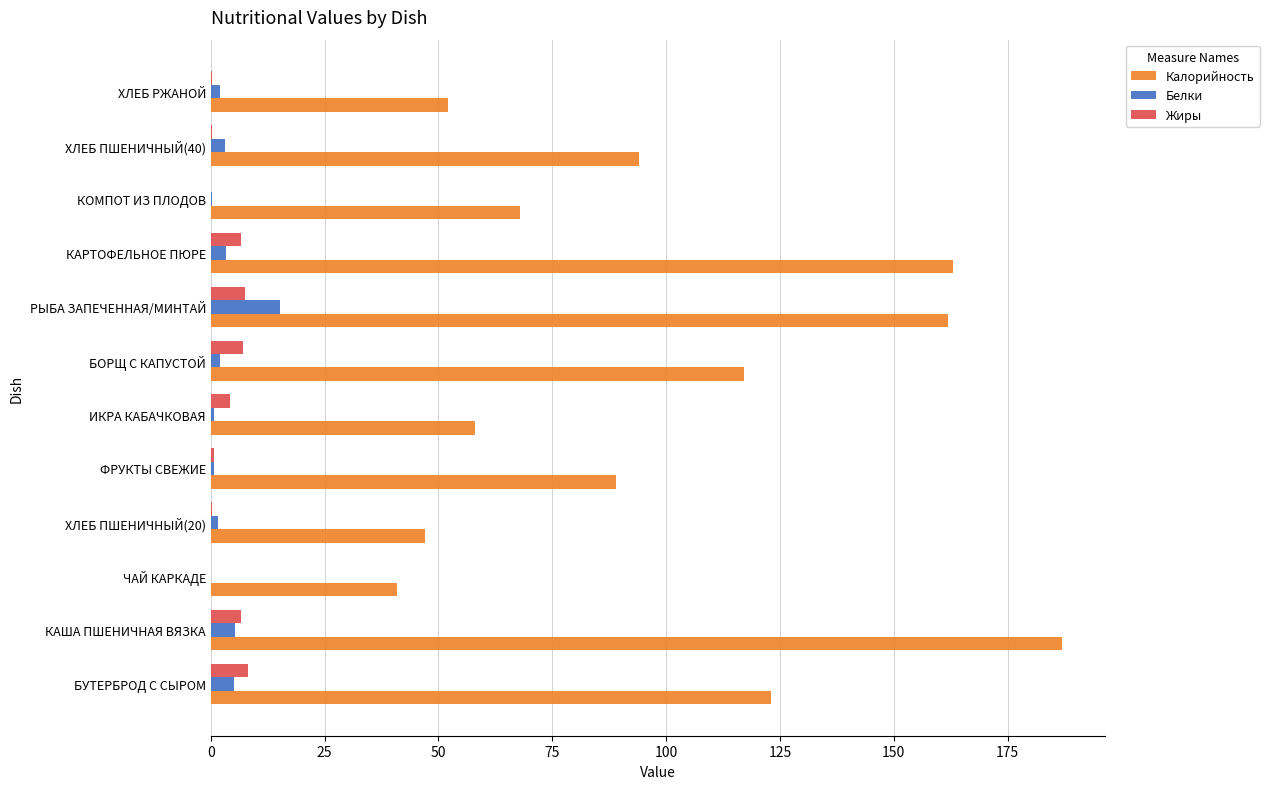

What is the sum of the Калорийность values at КАША ПШЕНИЧНАЯ ВЯЗКА and БУТЕРБРОД С СЫРОМ?

310.0